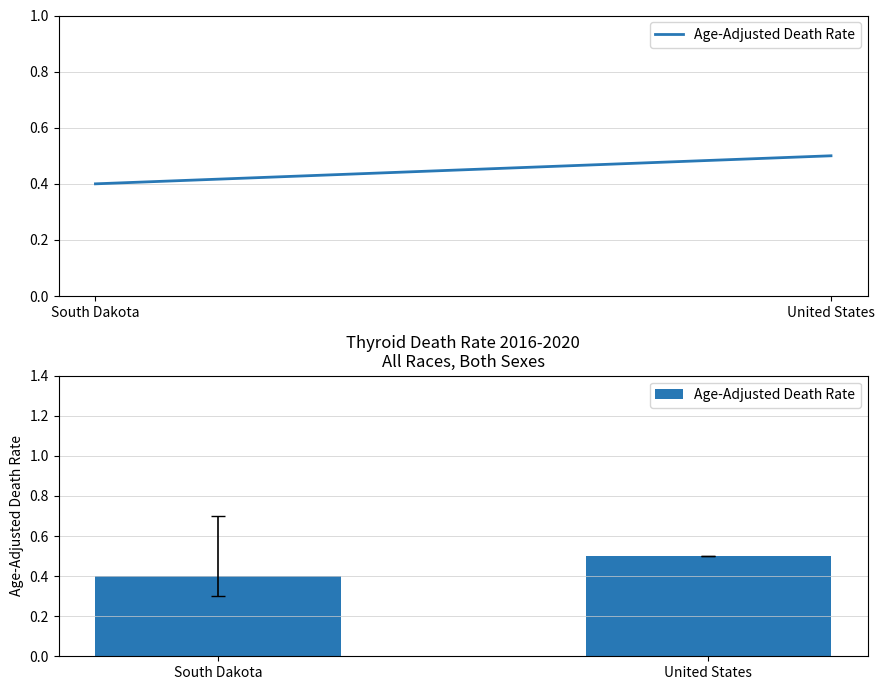

Reading left to right, what are all the values shown in this chart?

South Dakota=0.4	United States=0.5